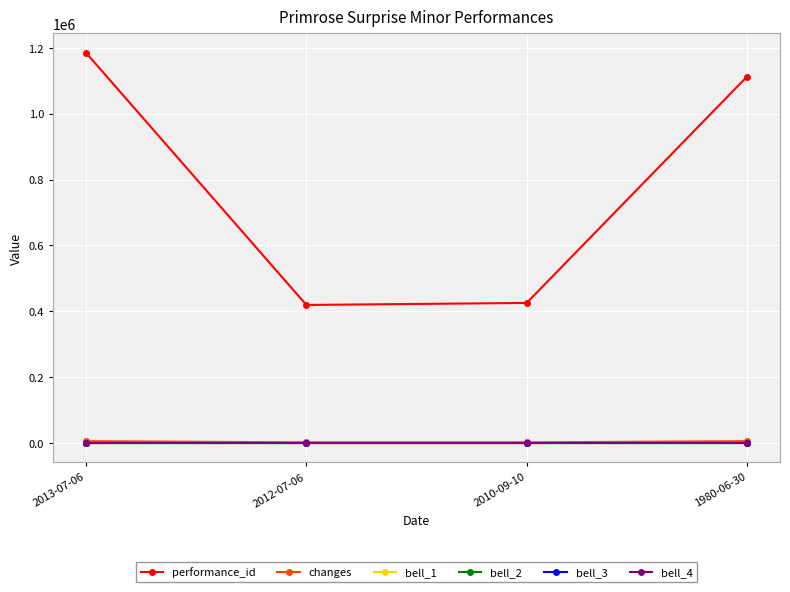

Between 2013-07-06 and 2012-07-06, which series saw the biggest shift?

performance_id